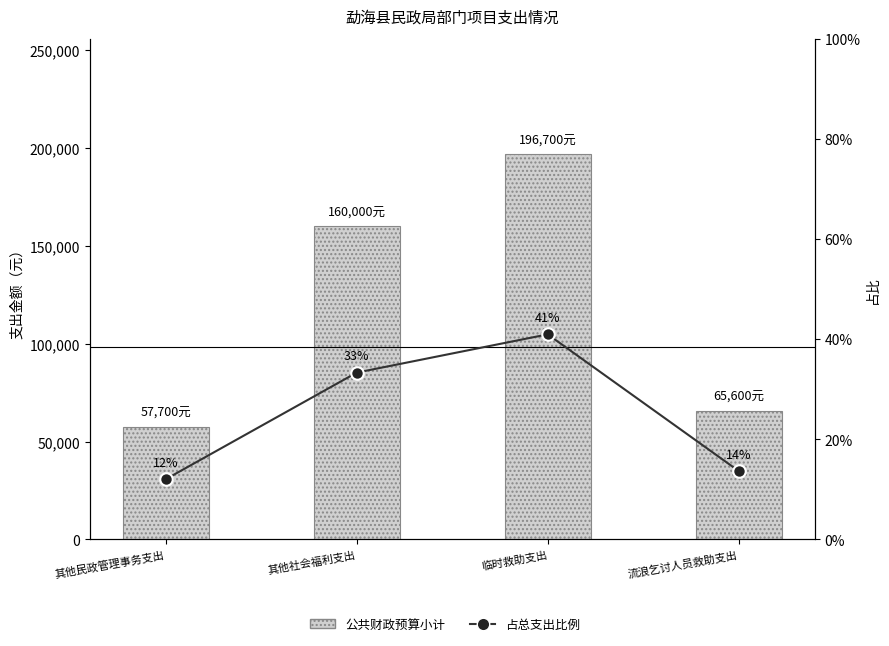

True or false: 公共财政预算小计 has a value of 160000.0 at 其他社会福利支出.

True